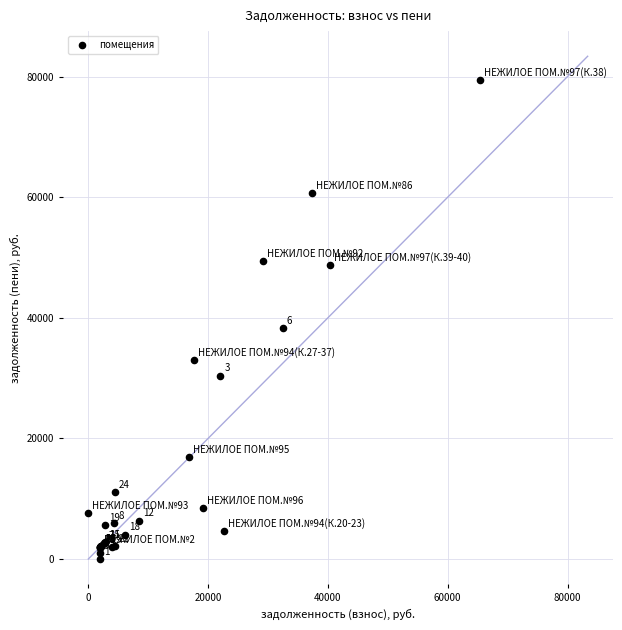

What Y value in the scatter plot is closest to 39695?

38354.7